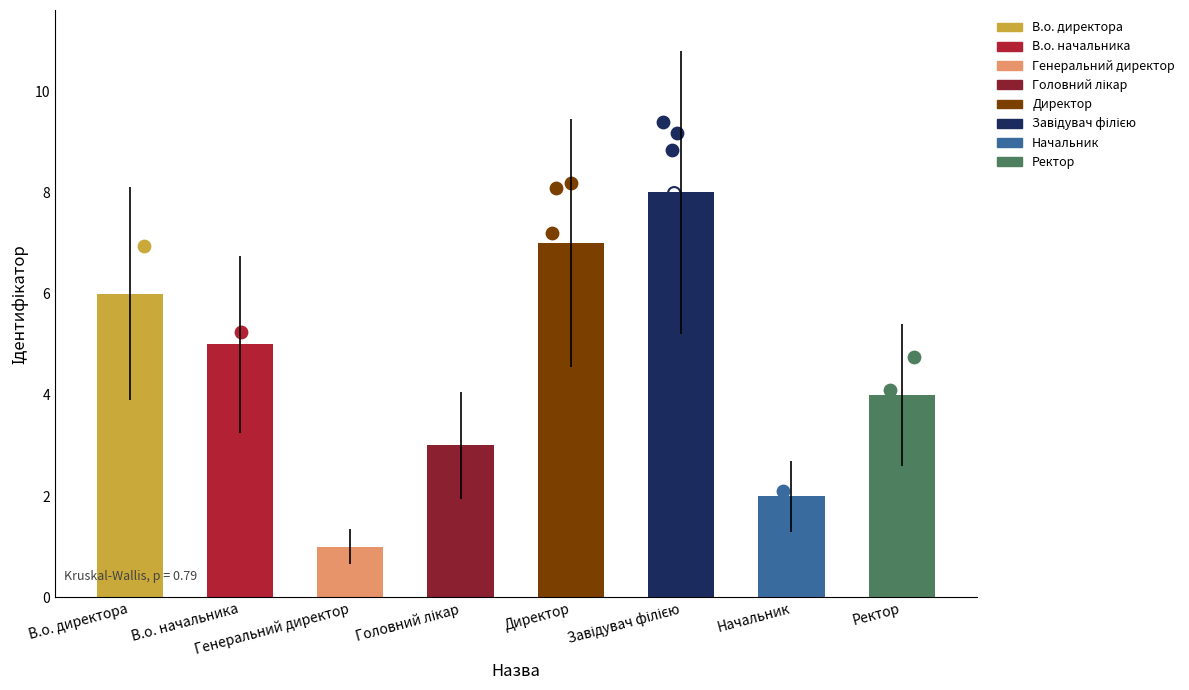

Which has a higher value, Ректор or Директор?

Директор